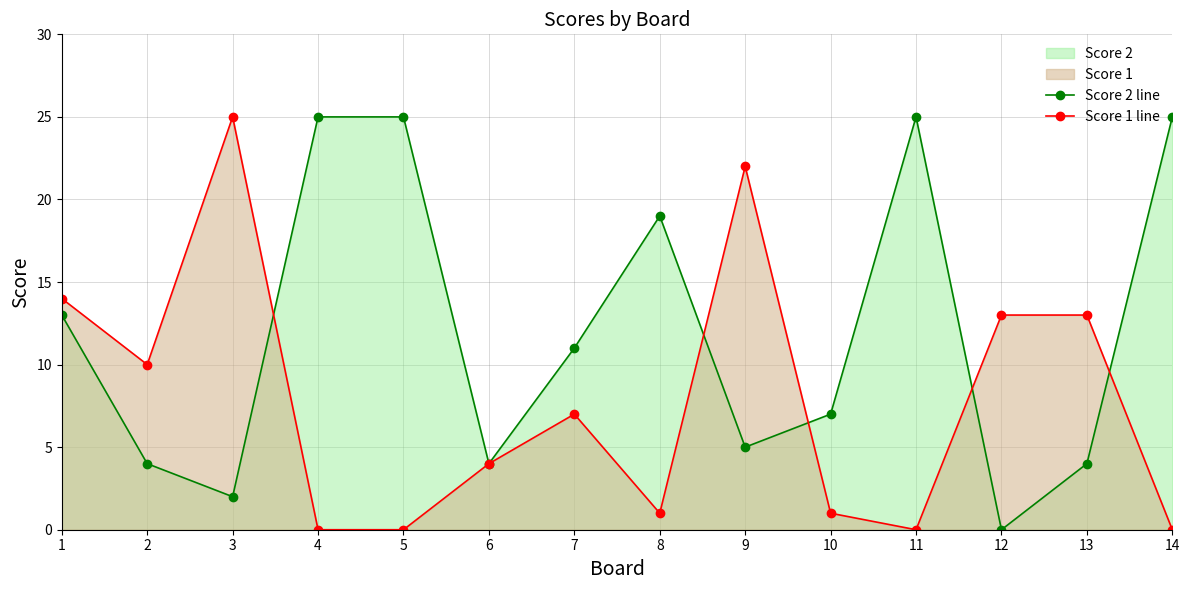

True or false: Score 1 line has more than 1 points higher than both neighbors.

True